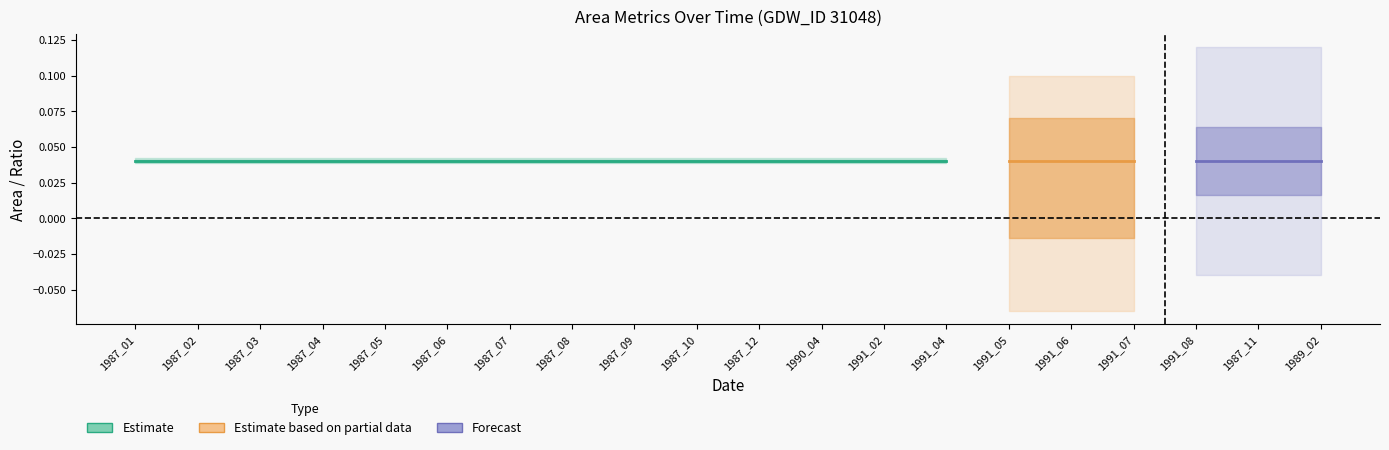

True or false: ratioNoDataMwe has more than 2 interior local peaks.

False